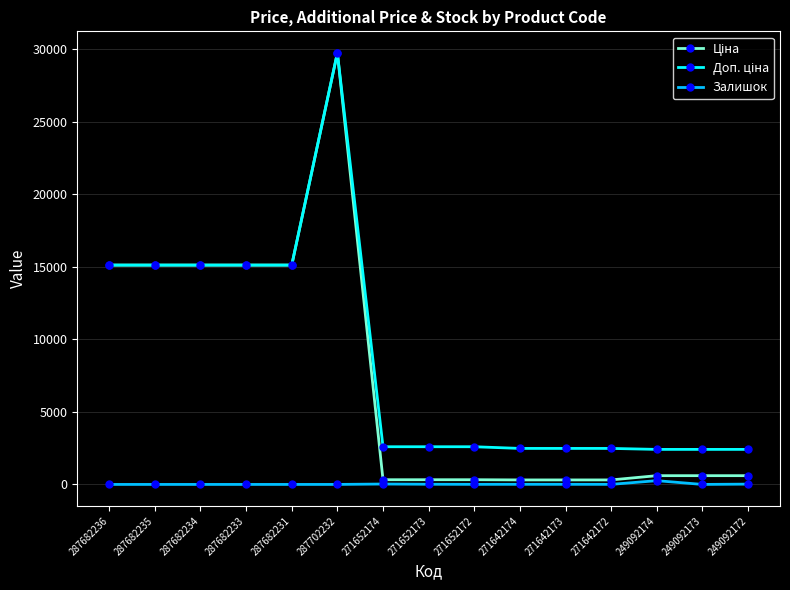

At which category is the sum across all series the highest?

287702232